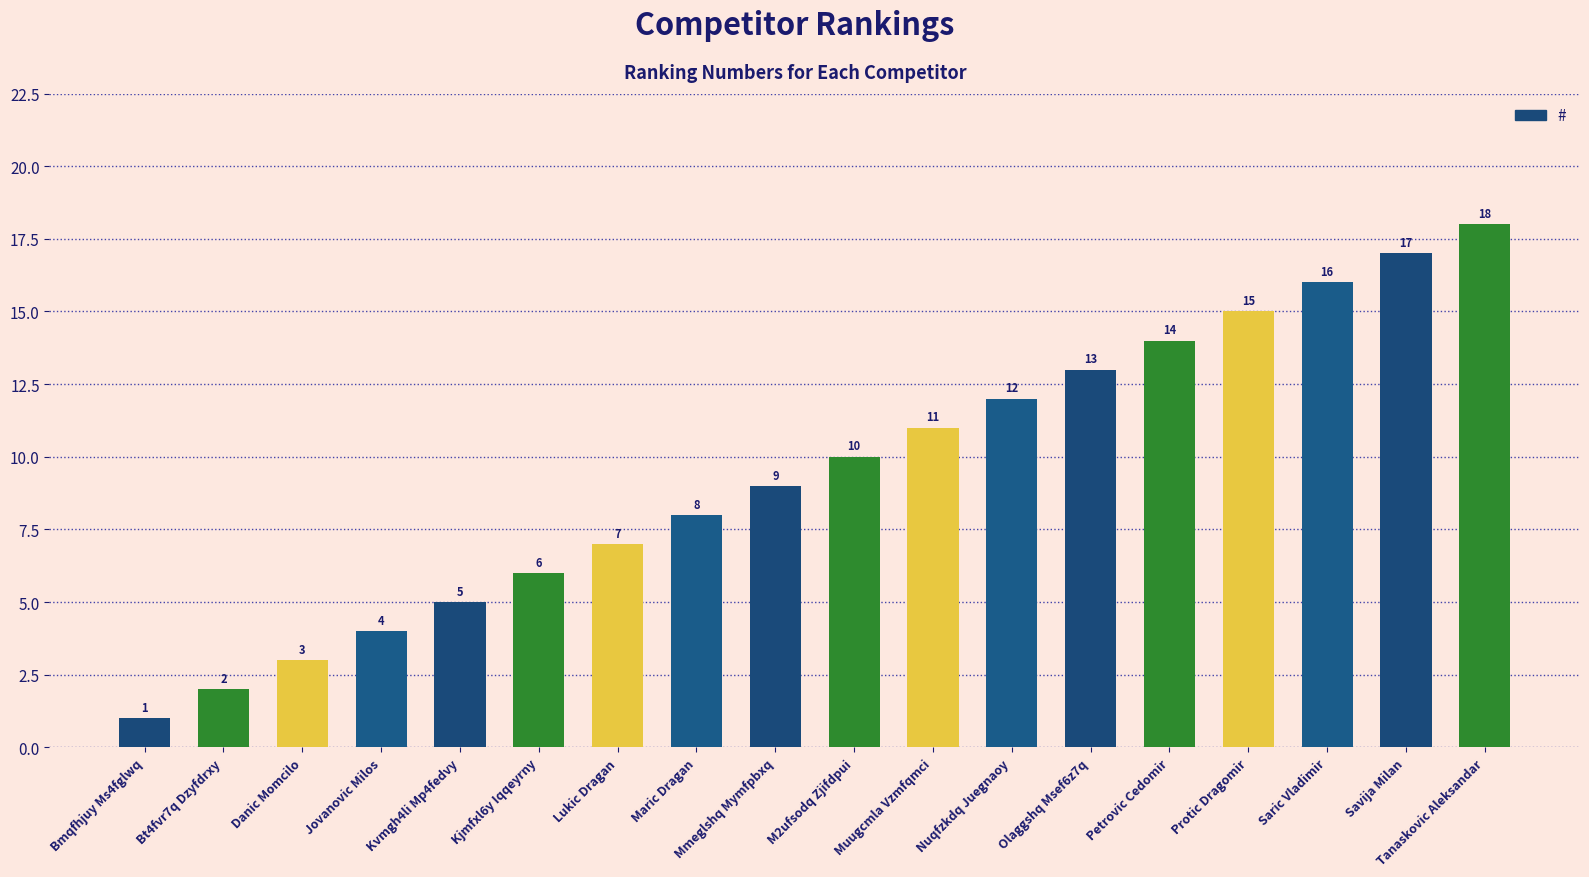

What is the value of the 9th bar from the left?

9